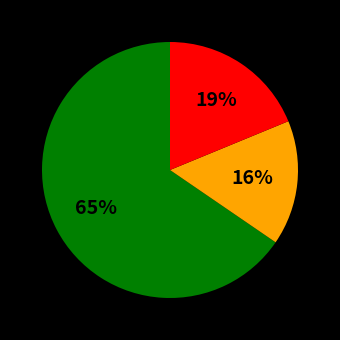

Does any single category account for the majority?

Yes